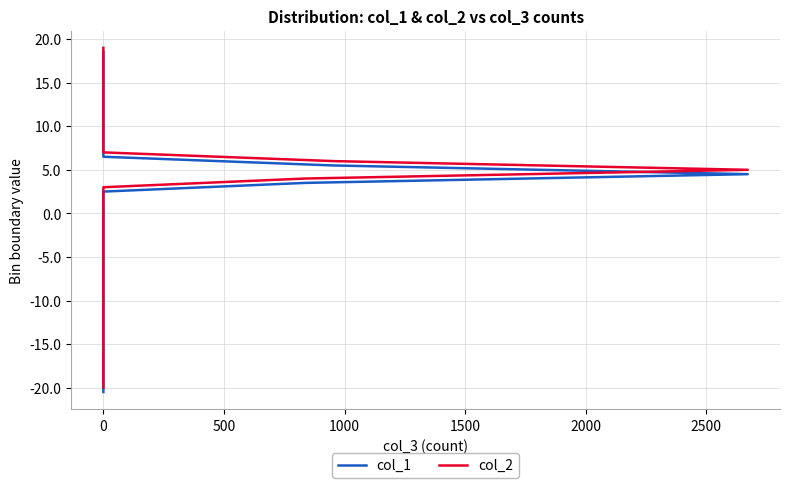

True or false: col_1 and col_2 intersect in this chart.

False